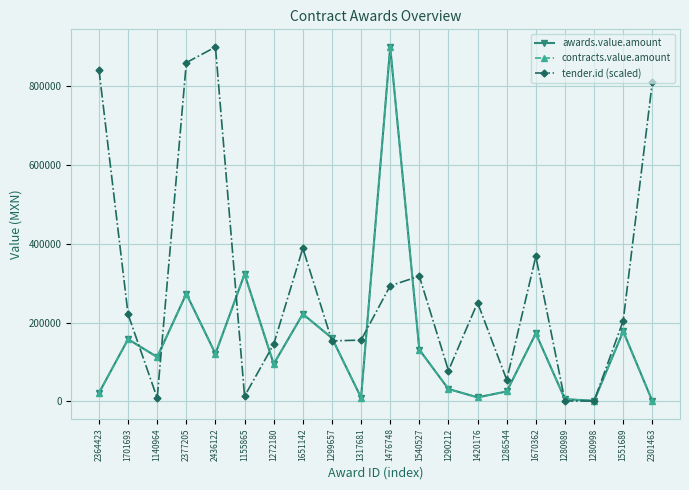

What is the smallest value displayed?

714.0